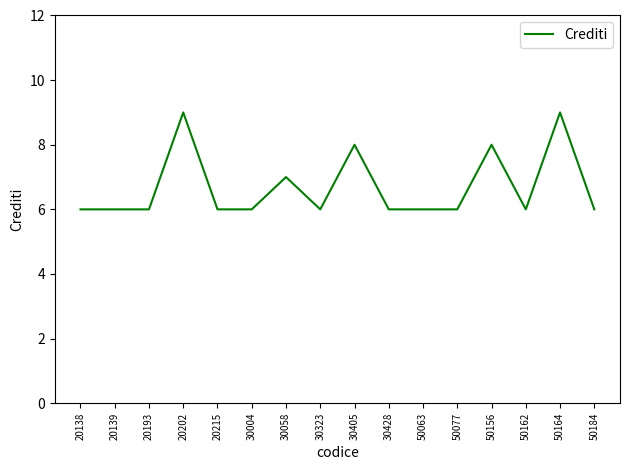

Which has a higher value, 20138 or 30405?

30405